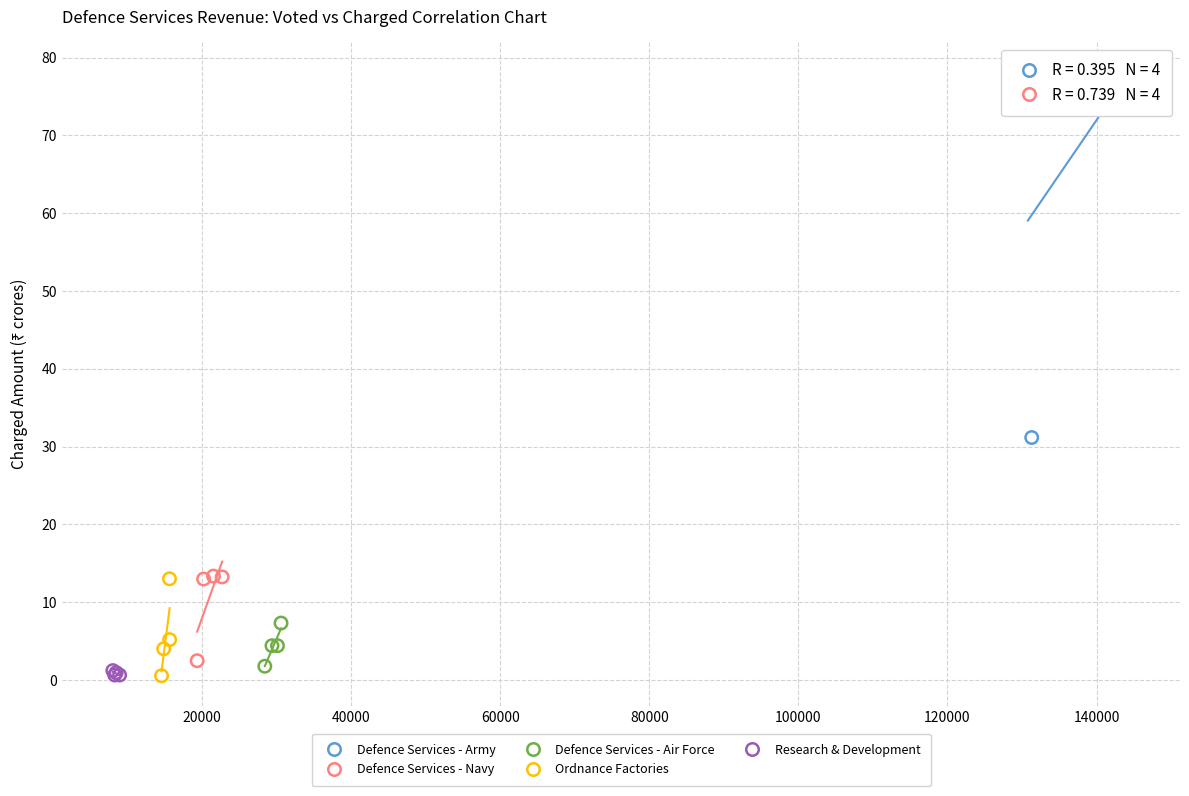

Which series has the largest Y range (max minus min)?

Defence Services - Army